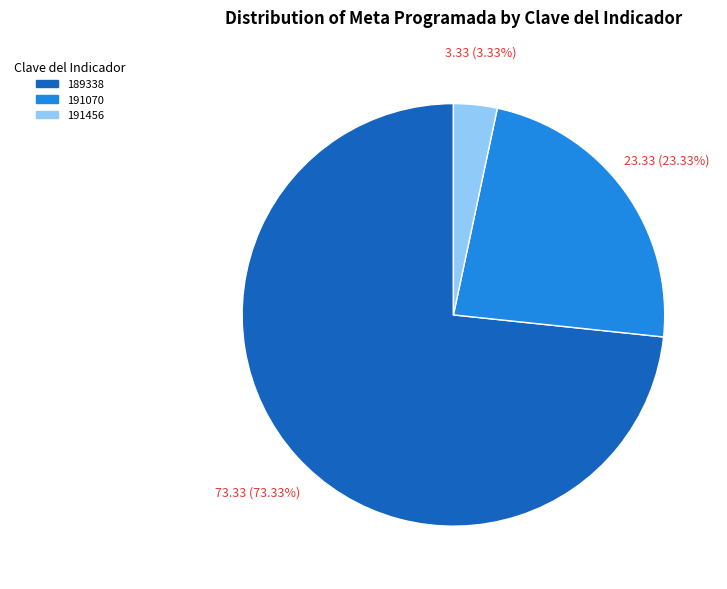

Between 191456 and 189338, which is larger?

189338